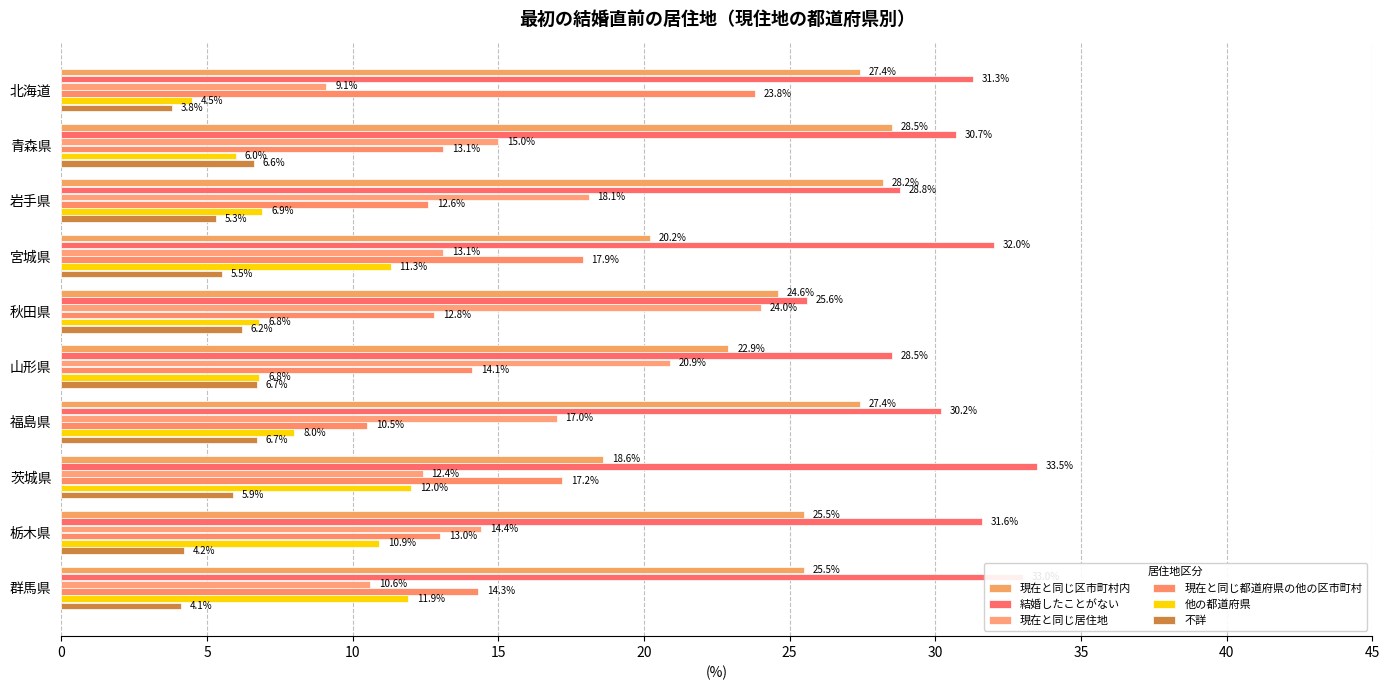

How many data points in 現在と同じ都道府県の他の区市町村 are less than 14?

5